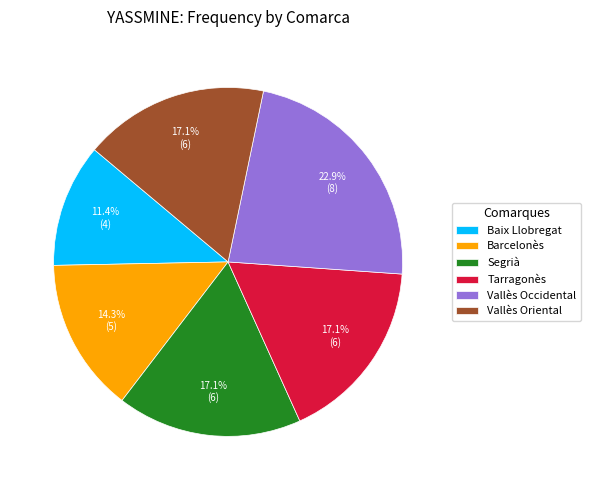

Between Tarragonès and Barcelonès, which is larger?

Tarragonès